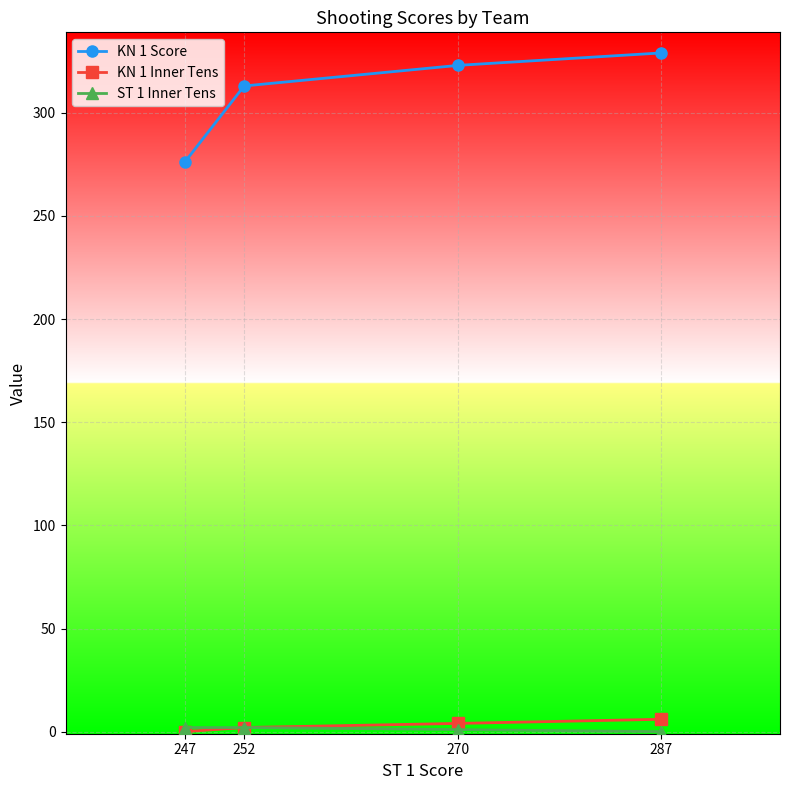

Which series has the largest range (max minus min)?

KN 1 Score